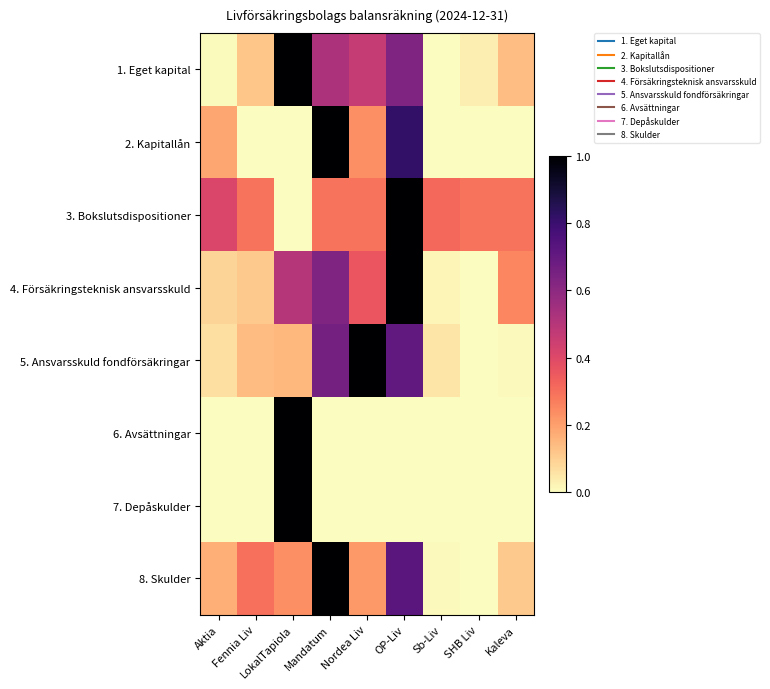

Reading left to right, extract all data points from this chart.

1. Eget kapital: Aktia=0.0	Fennia Liv=0.1	LokalTapiola=1.0	Mandatum=0.5	Nordea Liv=0.5	OP-Liv=0.6	Sb-Liv=0.0	SHB Liv=0.0	Kaleva=0.1
2. Kapitallån: Aktia=0.2	Fennia Liv=0.0	LokalTapiola=0.0	Mandatum=1.0	Nordea Liv=0.2	OP-Liv=0.8	Sb-Liv=0.0	SHB Liv=0.0	Kaleva=0.0
3. Bokslutsdispositioner: Aktia=0.4	Fennia Liv=0.3	LokalTapiola=0.0	Mandatum=0.3	Nordea Liv=0.3	OP-Liv=1.0	Sb-Liv=0.3	SHB Liv=0.3	Kaleva=0.3
4. Försäkringsteknisk ansvarsskuld: Aktia=0.1	Fennia Liv=0.1	LokalTapiola=0.5	Mandatum=0.6	Nordea Liv=0.4	OP-Liv=1.0	Sb-Liv=0.0	SHB Liv=0.0	Kaleva=0.3
5. Ansvarsskuld fondförsäkringar: Aktia=0.1	Fennia Liv=0.1	LokalTapiola=0.2	Mandatum=0.7	Nordea Liv=1.0	OP-Liv=0.7	Sb-Liv=0.1	SHB Liv=0.0	Kaleva=0.0
6. Avsättningar: Aktia=0.0	Fennia Liv=0.0	LokalTapiola=1.0	Mandatum=0.0	Nordea Liv=0.0	OP-Liv=0.0	Sb-Liv=0.0	SHB Liv=0.0	Kaleva=0.0
7. Depåskulder: Aktia=0.0	Fennia Liv=0.0	LokalTapiola=1.0	Mandatum=0.0	Nordea Liv=0.0	OP-Liv=0.0	Sb-Liv=0.0	SHB Liv=0.0	Kaleva=0.0
8. Skulder: Aktia=0.2	Fennia Liv=0.3	LokalTapiola=0.2	Mandatum=1.0	Nordea Liv=0.2	OP-Liv=0.7	Sb-Liv=0.0	SHB Liv=0.0	Kaleva=0.1